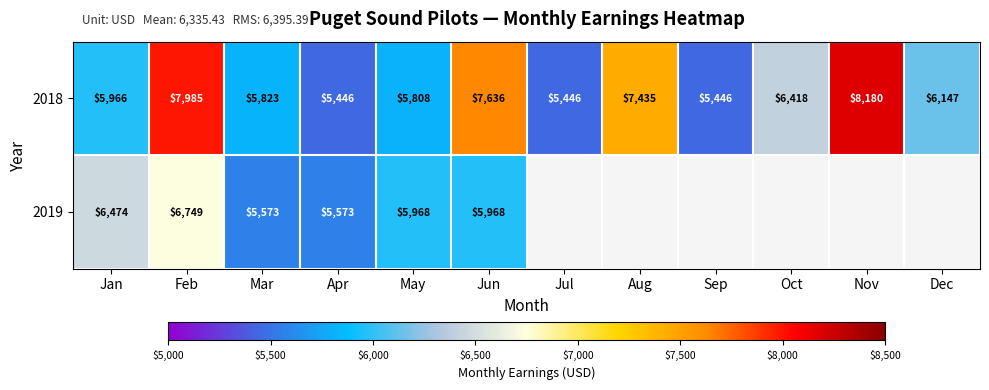

Count the number of data series in this chart.

2